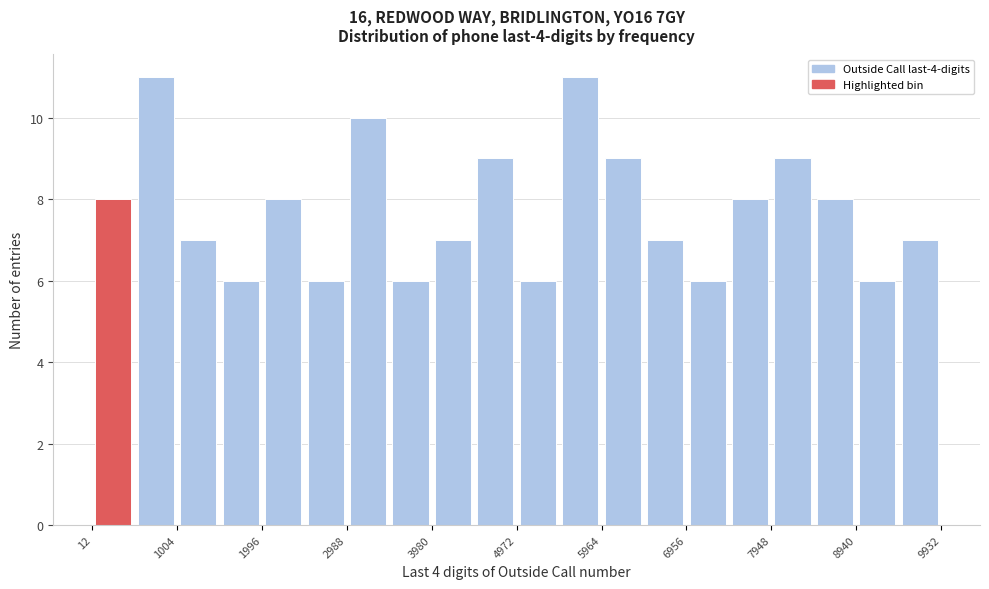

How tall is the bar that spans 6000 to 6500 on the x-axis? Neither the bar edges nor the heights are printed on the chart, so give them approximately, as read against the axes.

9